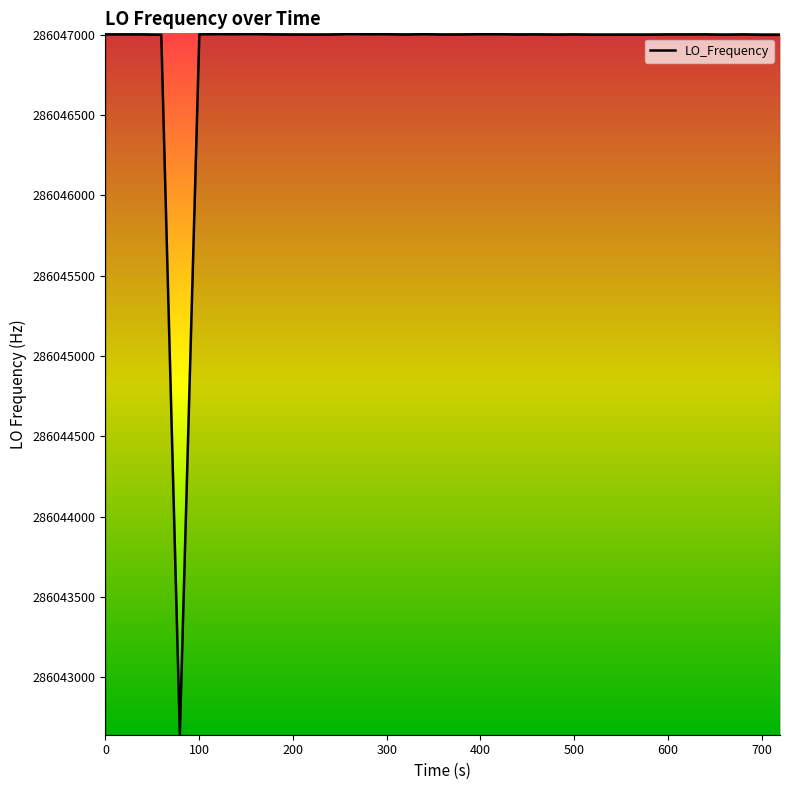

Does the chart display data point markers on the line(s)?

No